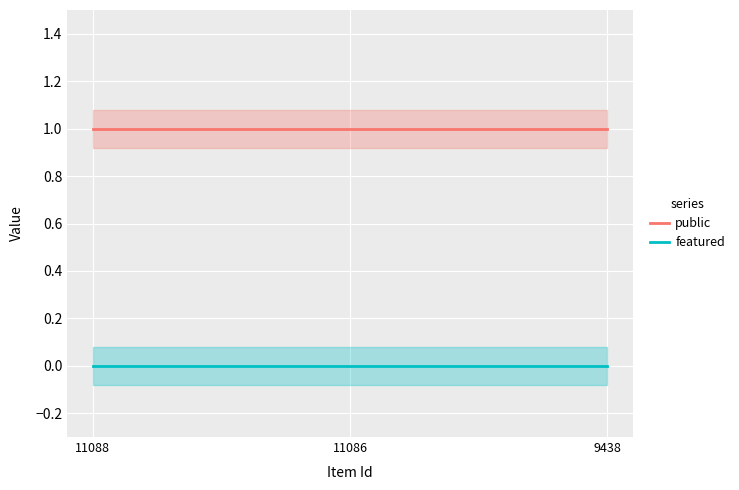

At which category is the sum across all series the highest?

11088